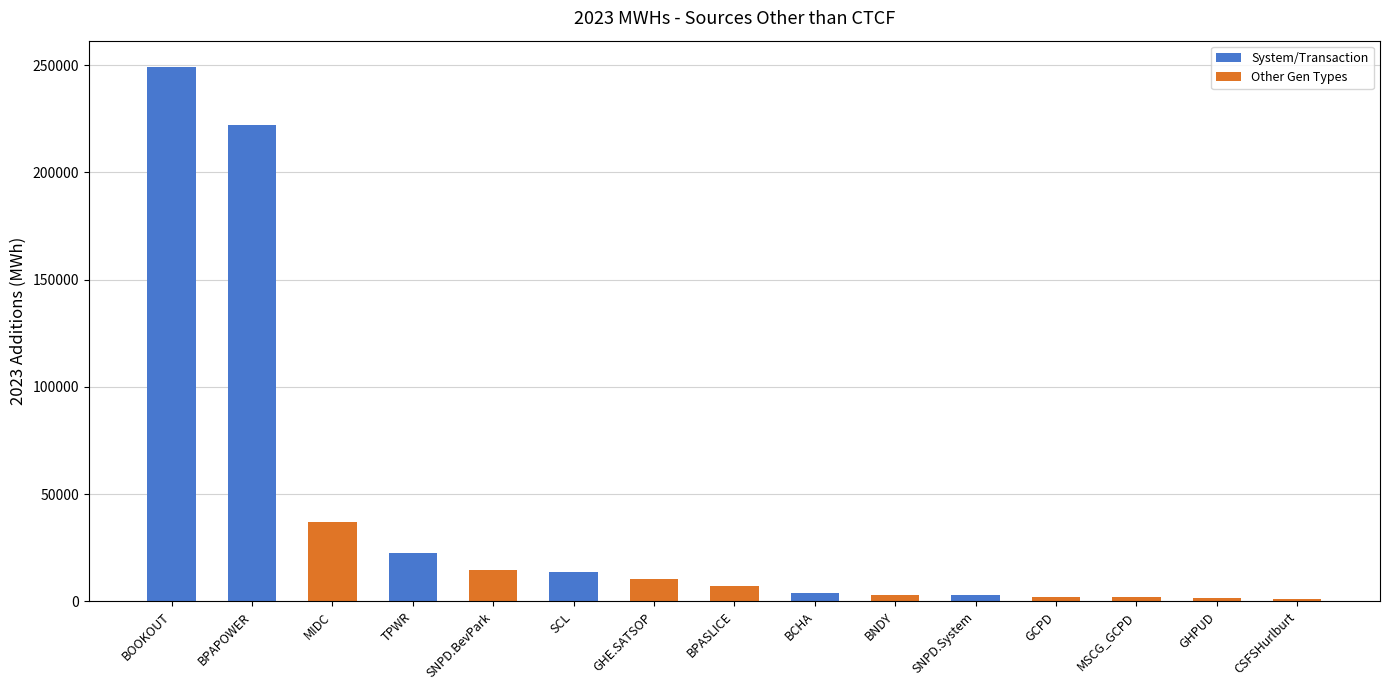

What is the sum of all values?

592192